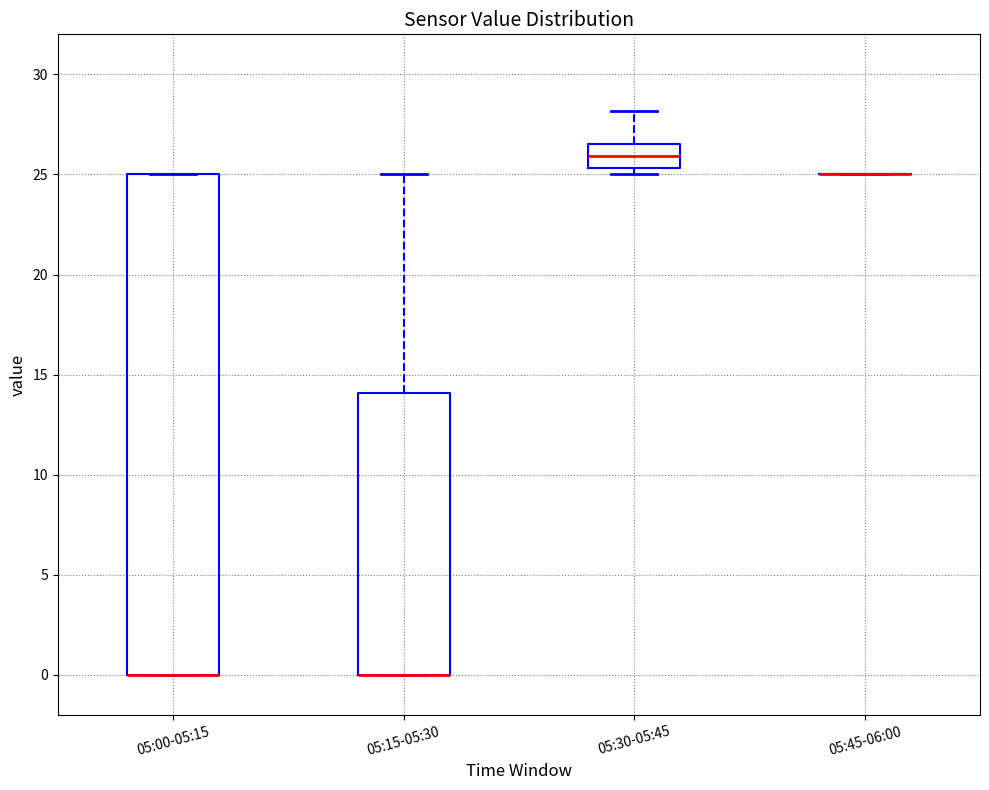

Reading left to right, transcribe this box plot: for each box, give where its median line is, the range the box spans, and where its two whiskers end, as read against the y-axis. The values are not printed on the chart, so give them approximately, as read against the axis.

05:00-05:15: median 0.0 (drawn on the box's lower edge), box 0.0 to 25.0, whiskers 0.0 to 25.0
05:15-05:30: median 0.0 (drawn on the box's lower edge), box 0.0 to 14.0, whiskers 0.0 to 25.0
05:30-05:45: median 26.0, box 25.5 to 26.5, whiskers 25.0 to 28.0
05:45-06:00: box collapsed to a line at 25.0, whiskers 25.0 to 25.0